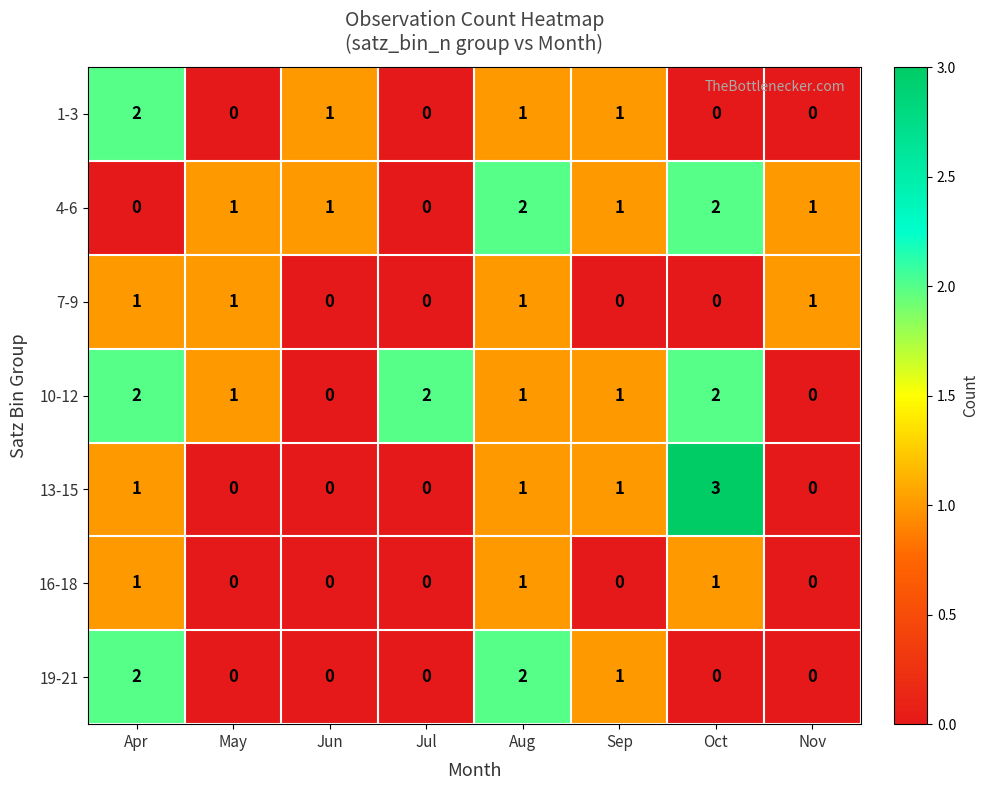

Between Aug and Nov, which series saw the biggest shift?

19-21